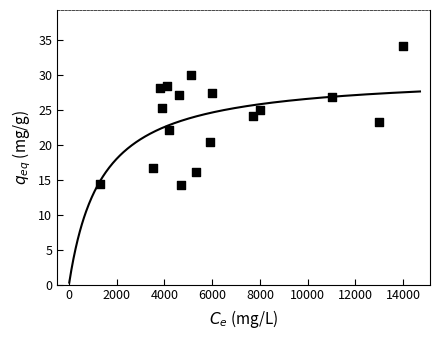

What is the range of X values (max minus min)?

12700.0